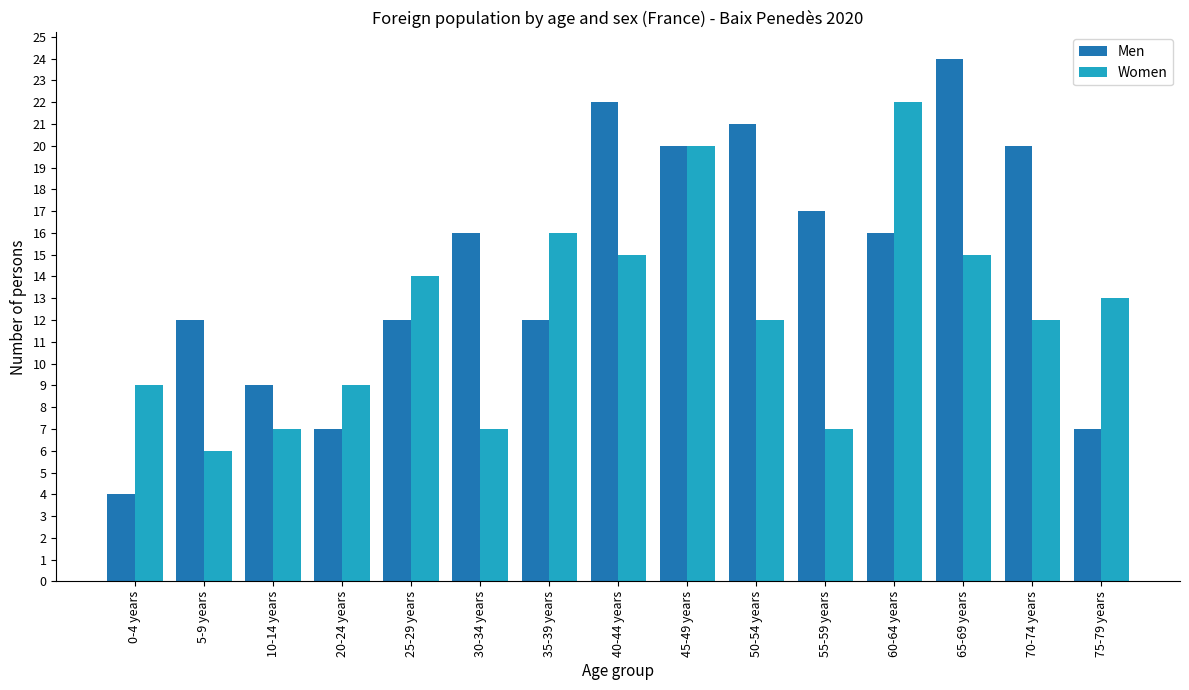

Rank the series by their average value, from lowest to highest.

Women, Men